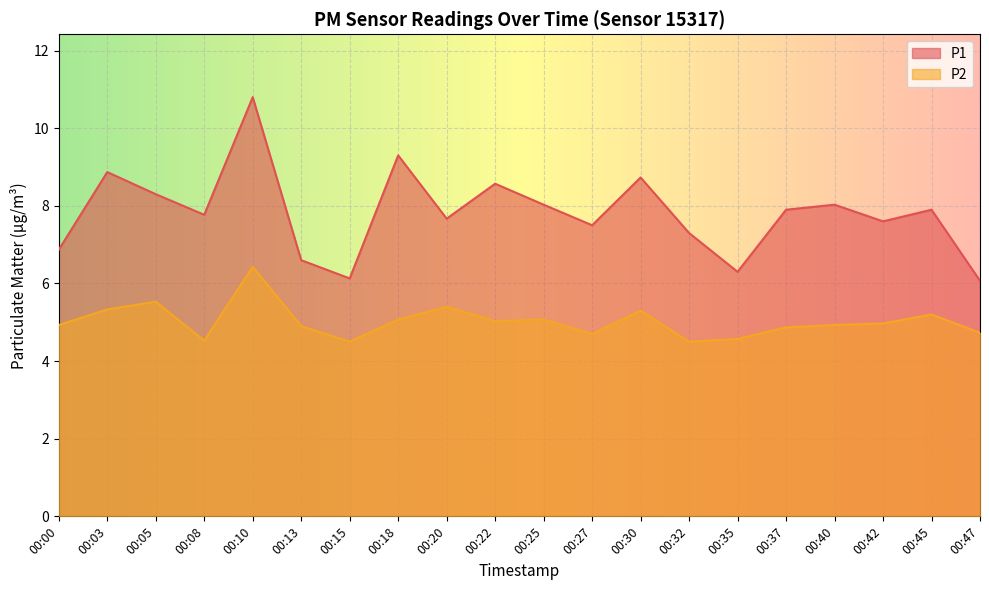

How many interior local peaks does the P1 series have?

7